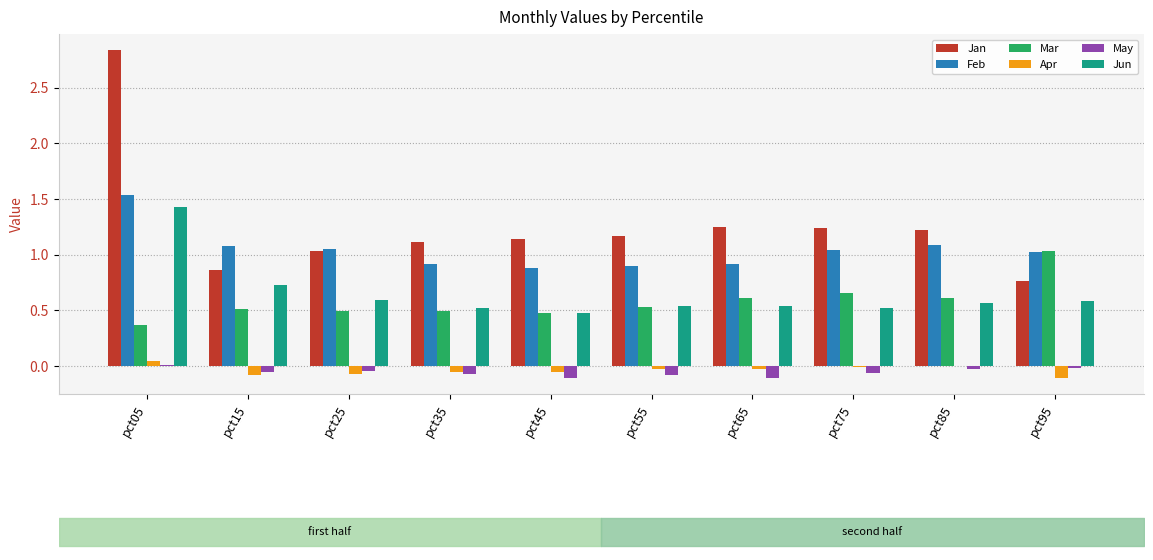

Reading left to right, what are all the values shown in this chart?

Jan: 2.8	0.9	1.0	1.1	1.1	1.2	1.2	1.2	1.2	0.8
Feb: 1.5	1.1	1.1	0.9	0.9	0.9	0.9	1.0	1.1	1.0
Mar: 0.4	0.5	0.5	0.5	0.5	0.5	0.6	0.7	0.6	1.0
Apr: 0.0	-0.1	-0.1	-0.1	-0.1	-0.0	-0.0	-0.0	-0.0	-0.1
May: 0.0	-0.1	-0.0	-0.1	-0.1	-0.1	-0.1	-0.1	-0.0	-0.0
Jun: 1.4	0.7	0.6	0.5	0.5	0.5	0.5	0.5	0.6	0.6